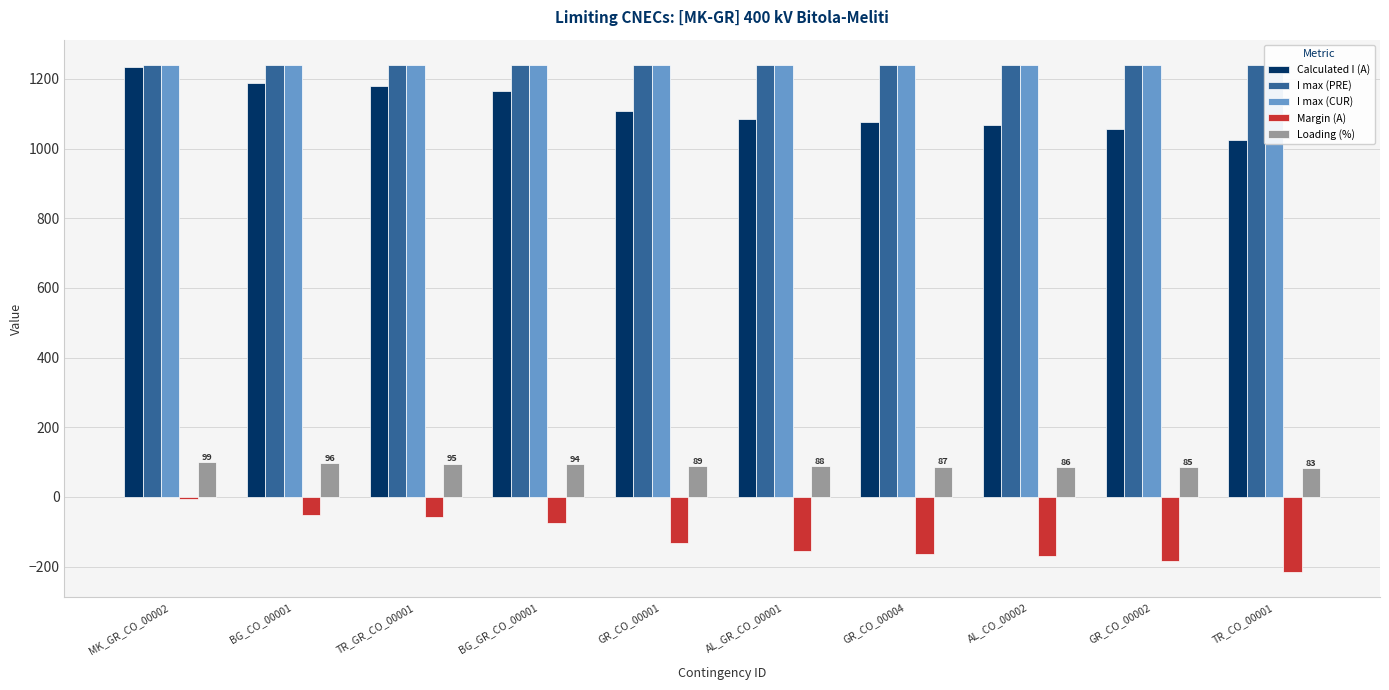

Reading left to right, what are all the values shown in this chart?

Calculated I (A): MK_GR_CO_00002=1233	BG_CO_00001=1189	TR_GR_CO_00001=1181	BG_GR_CO_00001=1166	GR_CO_00001=1107	AL_GR_CO_00001=1085	GR_CO_00004=1077	AL_CO_00002=1069	GR_CO_00002=1057	TR_CO_00001=1024
I max (PRE): MK_GR_CO_00002=1240	BG_CO_00001=1240	TR_GR_CO_00001=1240	BG_GR_CO_00001=1240	GR_CO_00001=1240	AL_GR_CO_00001=1240	GR_CO_00004=1240	AL_CO_00002=1240	GR_CO_00002=1240	TR_CO_00001=1240
I max (CUR): MK_GR_CO_00002=1240	BG_CO_00001=1240	TR_GR_CO_00001=1240	BG_GR_CO_00001=1240	GR_CO_00001=1240	AL_GR_CO_00001=1240	GR_CO_00004=1240	AL_CO_00002=1240	GR_CO_00002=1240	TR_CO_00001=1240
Margin (A): MK_GR_CO_00002=-7	BG_CO_00001=-51	TR_GR_CO_00001=-59	BG_GR_CO_00001=-74	GR_CO_00001=-133	AL_GR_CO_00001=-155	GR_CO_00004=-163	AL_CO_00002=-171	GR_CO_00002=-183	TR_CO_00001=-216
Loading (%): MK_GR_CO_00002=99	BG_CO_00001=96	TR_GR_CO_00001=95	BG_GR_CO_00001=94	GR_CO_00001=89	AL_GR_CO_00001=88	GR_CO_00004=87	AL_CO_00002=86	GR_CO_00002=85	TR_CO_00001=83